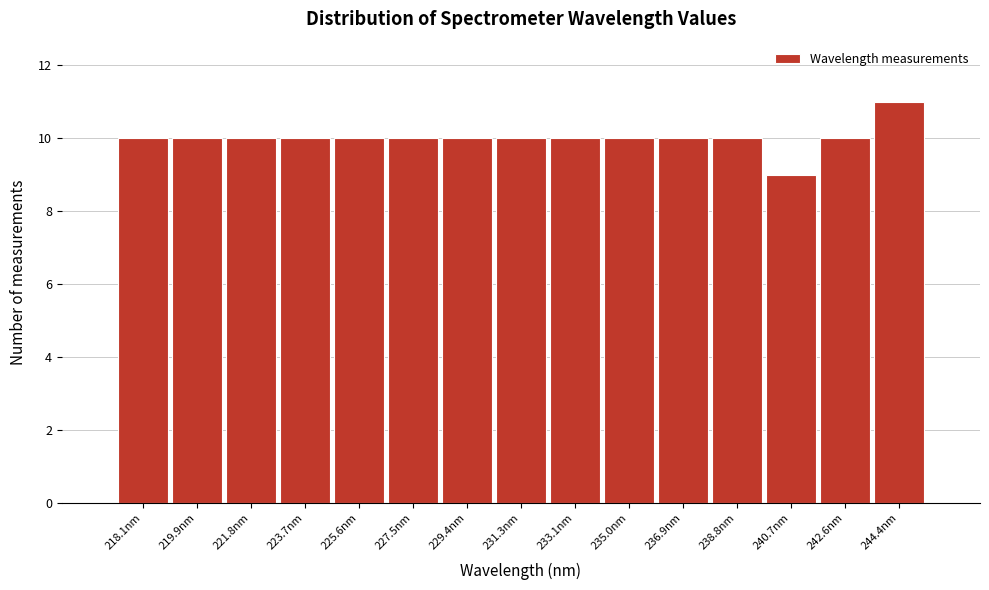

Reading right to left, extract all data points from this chart.

11	10	9	10	10	10	10	10	10	10	10	10	10	10	10